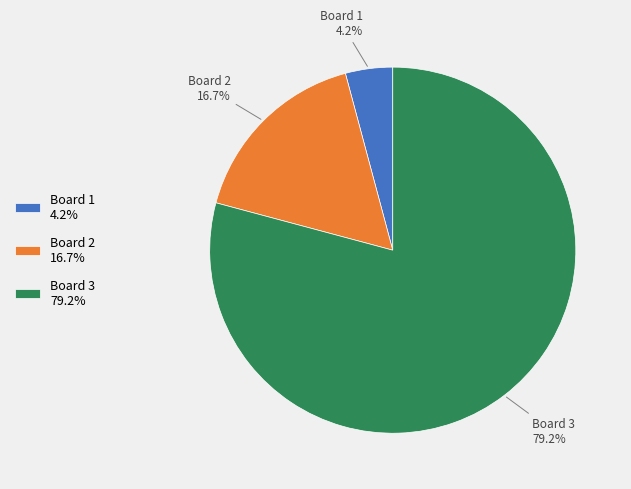

Does Board 3 account for over 50% of the chart?

Yes